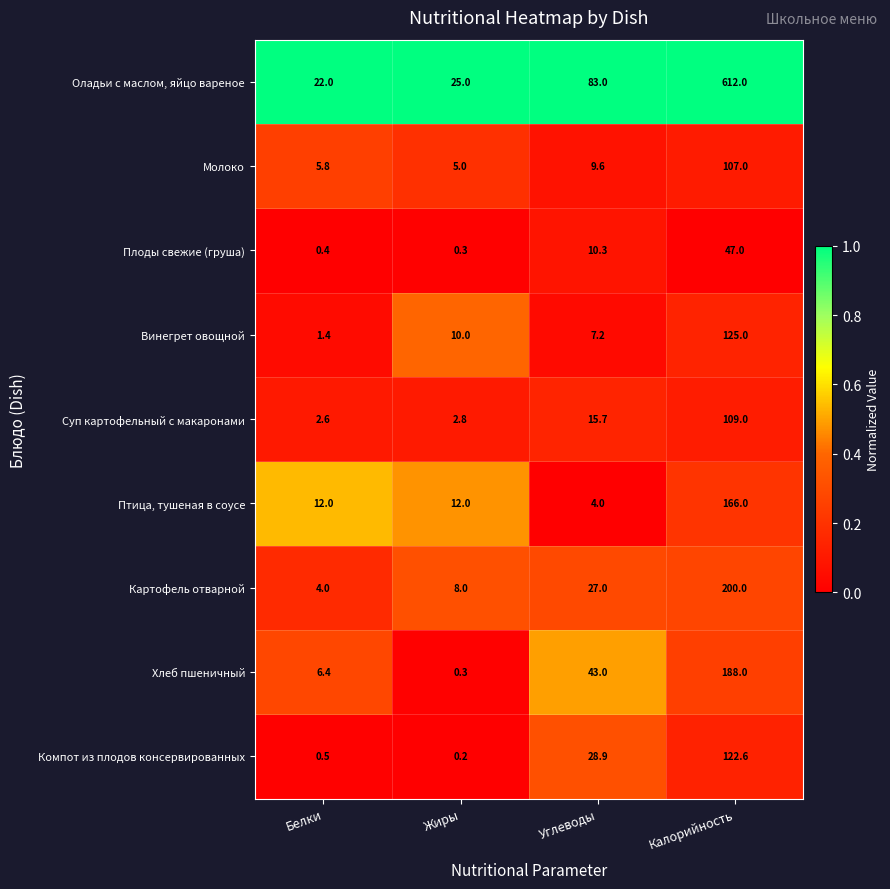

Which series has the largest total across all categories?

Оладьи с маслом, яйцо вареное